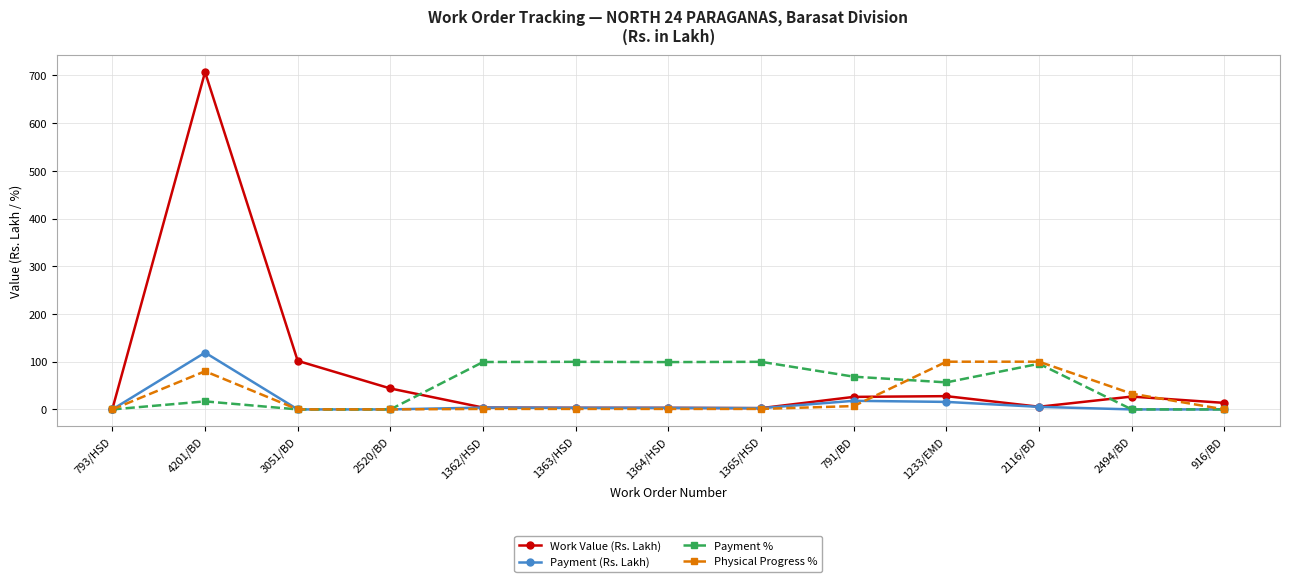

The Payment (Rs. Lakh) series shows 3.8 at 1362/HSD. True or false?

True